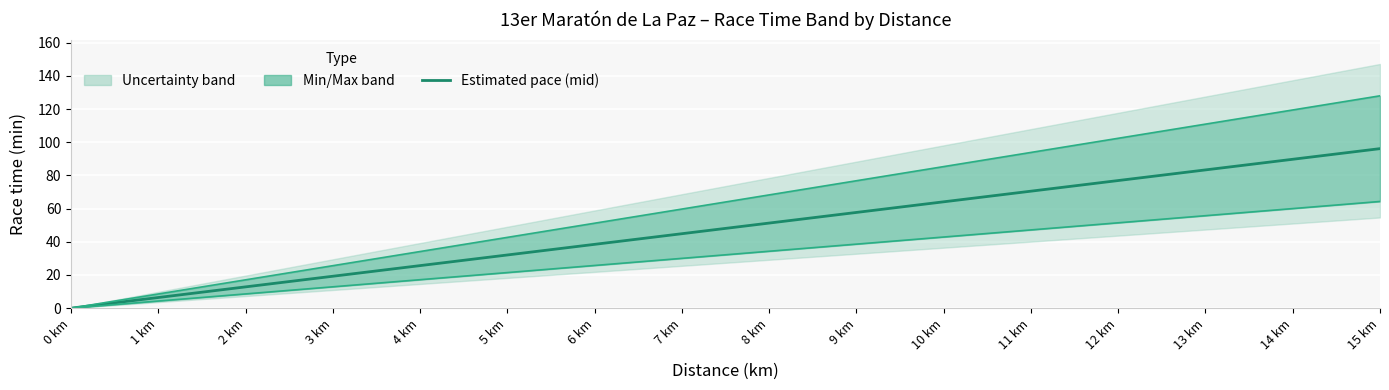

Which category has the highest value across all series?

15 km